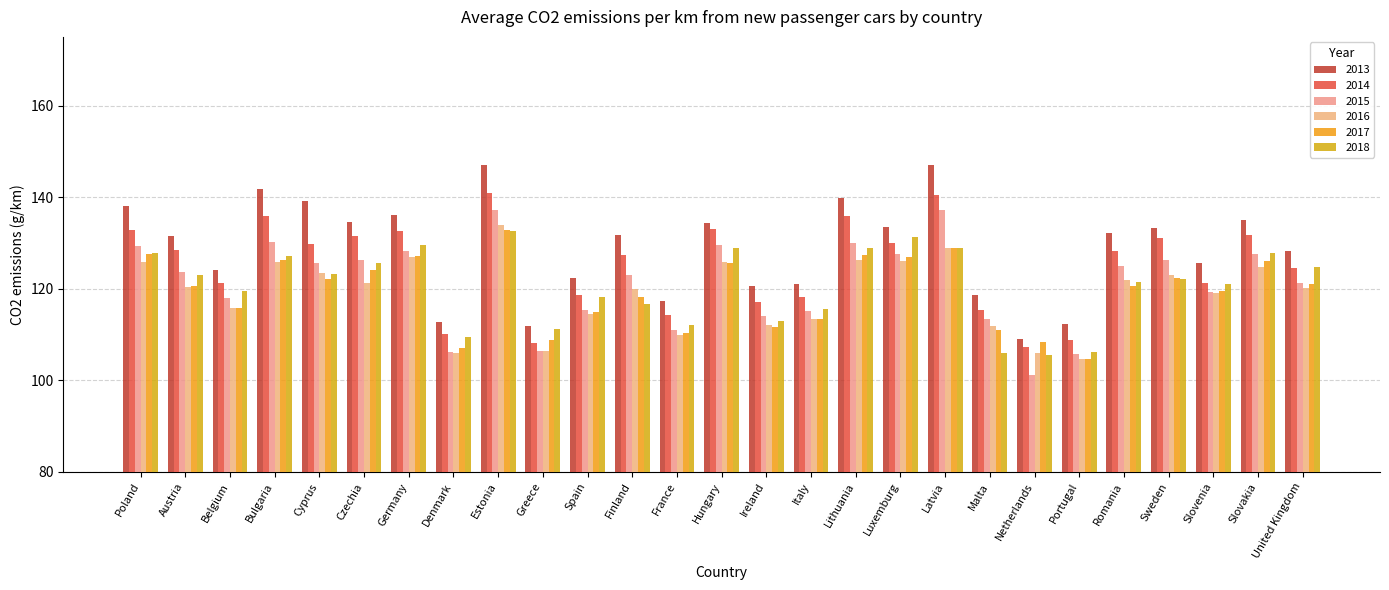

What is the minimum value for 2013?

109.1